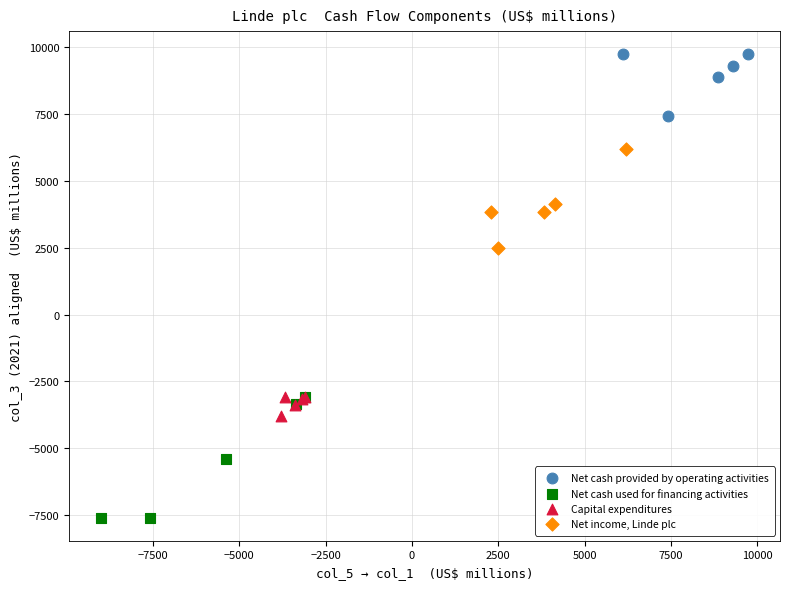

Which series has the widest spread of Y values?

Net cash used for financing activities